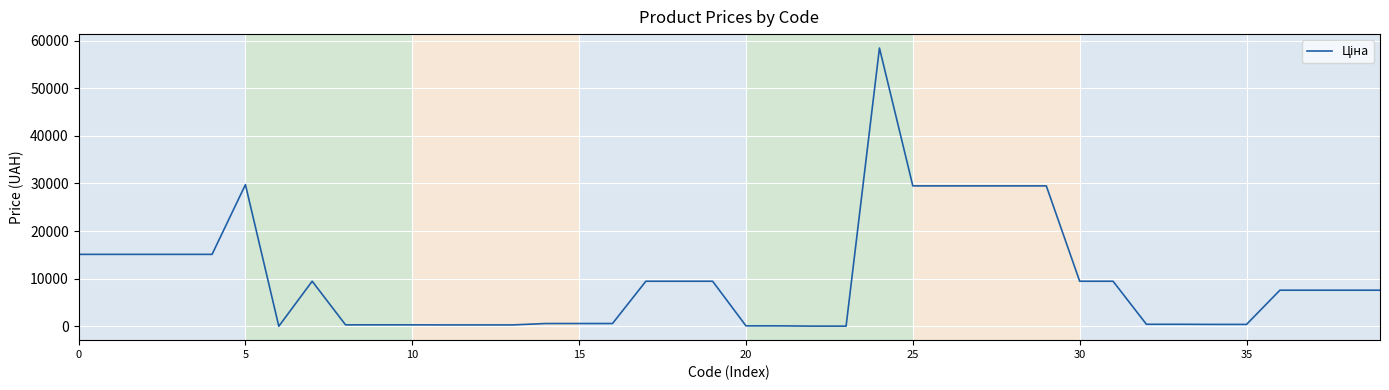

What is the difference between the maximum and minimum values?

58394.5